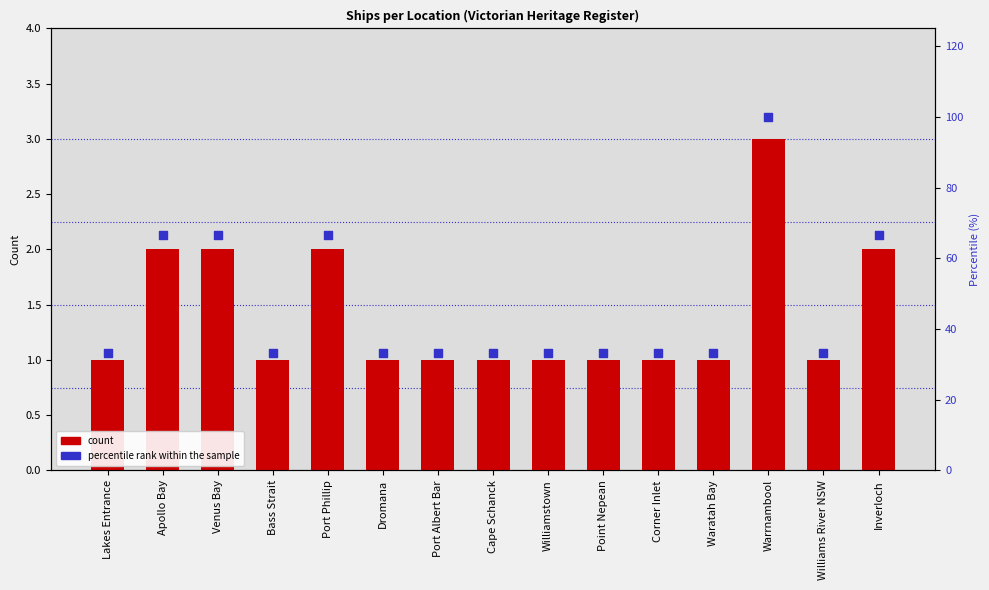

Which series contains the highest Y value?

percentile rank within the sample